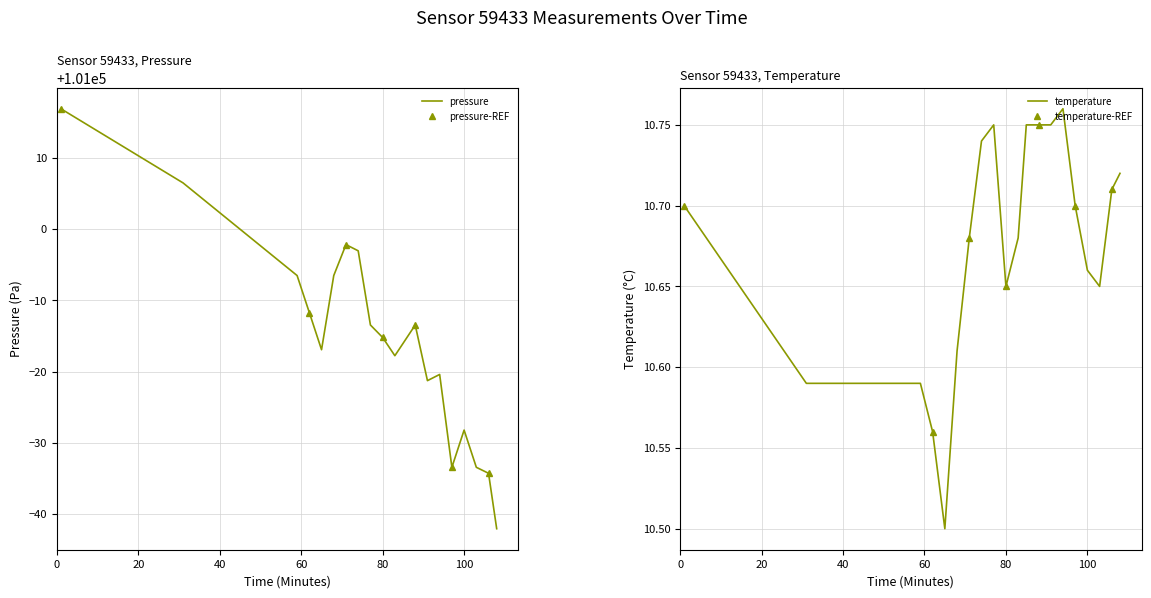

What is the minimum value for pressure?

100957.9